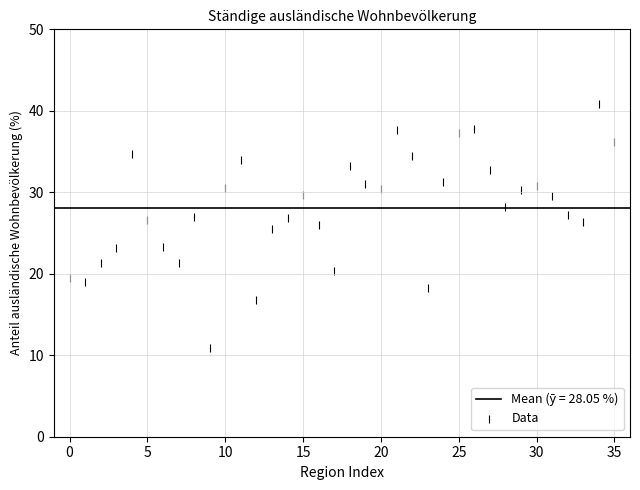

What is the range of Y values (max minus min)?

30.0